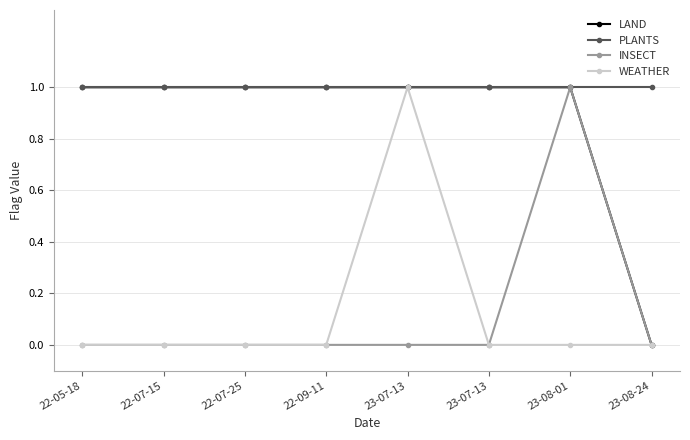

How many LAND values are between 1 and 2?

7